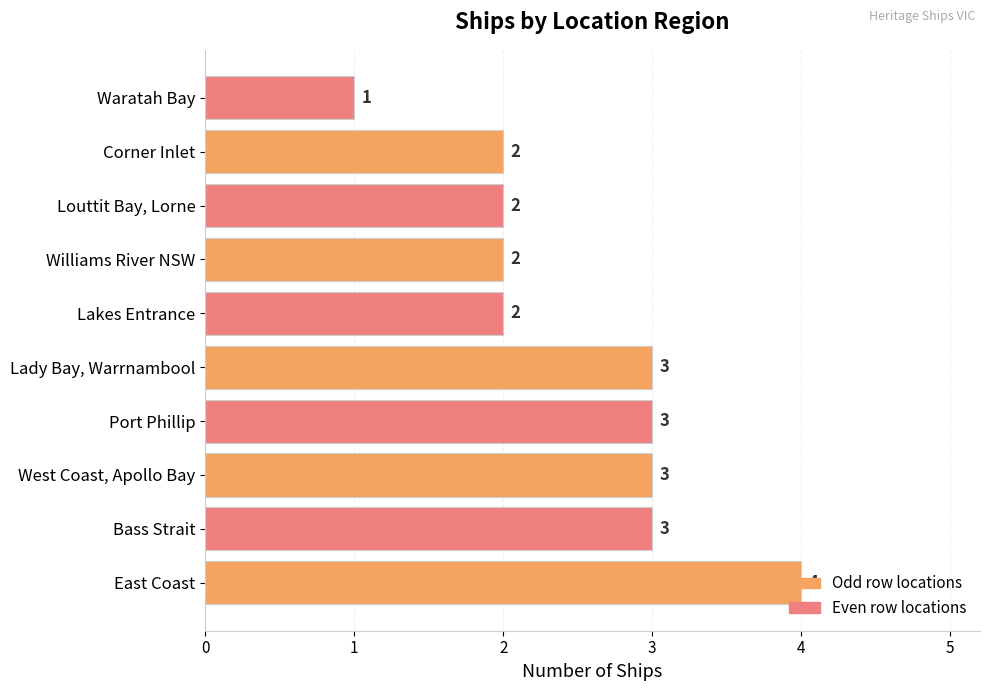

Is it true that the value at Williams River NSW is 2?

True